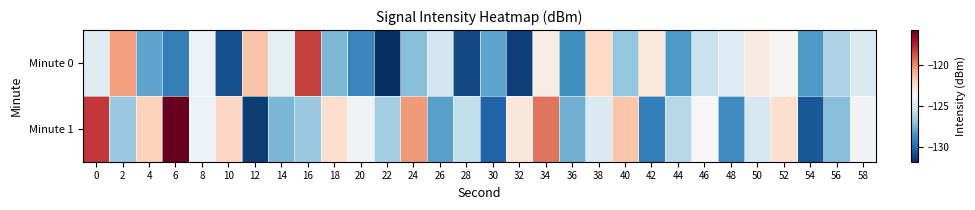

Reading right to left, extract all data points from this chart.

Minute 0: 58=-124.9	56=-126.2	54=-128.3	52=-123.7	50=-123.0	48=-124.8	46=-125.5	44=-128.4	42=-122.9	40=-126.8	38=-122.1	36=-128.7	34=-123.1	32=-131.3	30=-128.0	28=-131.0	26=-125.3	24=-127.2	22=-131.8	20=-129.0	18=-127.3	16=-118.2	14=-124.5	12=-121.5	10=-130.8	8=-124.2	6=-129.3	4=-128.0	2=-120.4	0=-124.7
Minute 1: 58=-124.0	56=-127.2	54=-130.6	52=-122.4	50=-125.1	48=-128.8	46=-123.7	44=-126.0	42=-129.3	40=-121.5	38=-124.9	36=-127.6	34=-119.4	32=-122.8	30=-130.2	28=-125.7	26=-128.1	24=-120.3	22=-126.5	20=-124.0	18=-122.3	16=-126.7	14=-127.4	12=-131.4	10=-122.1	8=-124.2	6=-115.7	4=-121.9	2=-126.7	0=-118.0